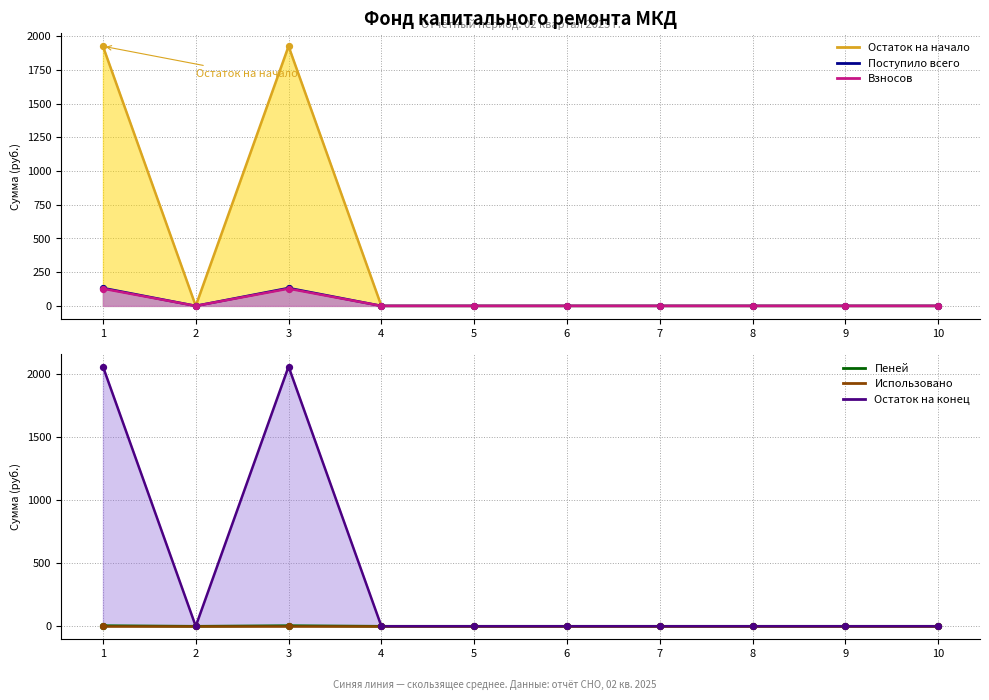

Is the value of Остаток на начало (линия) at 10 greater than the value of Поступило всего (линия) at 7?

No